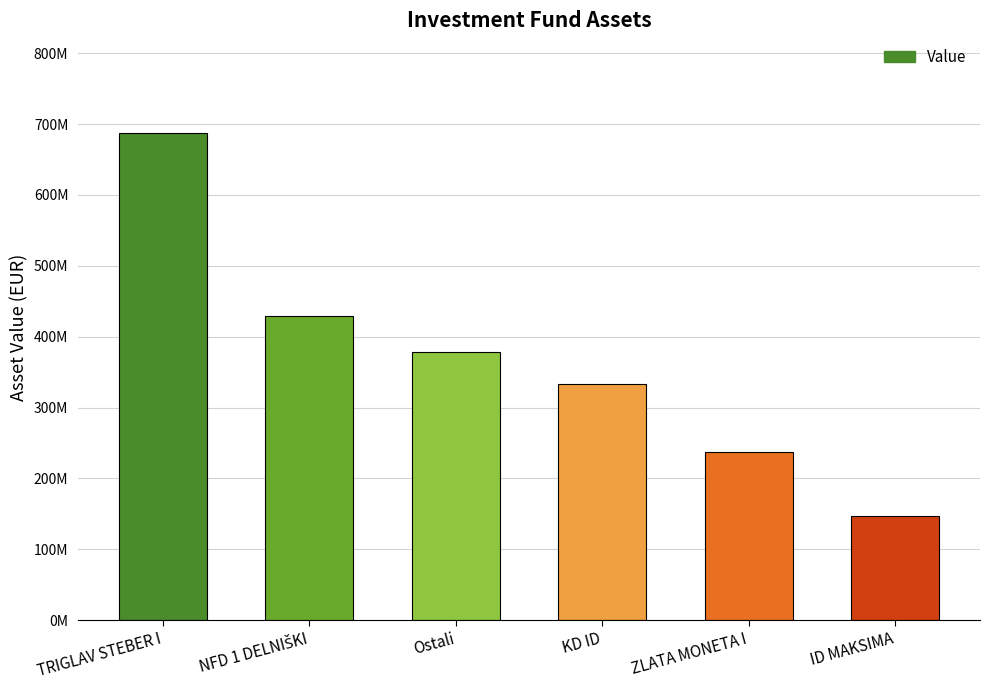

Rank the categories by value from lowest to highest.

ID MAKSIMA, ZLATA MONETA I, KD ID, Ostali, NFD 1 DELNIŠKI, TRIGLAV STEBER I